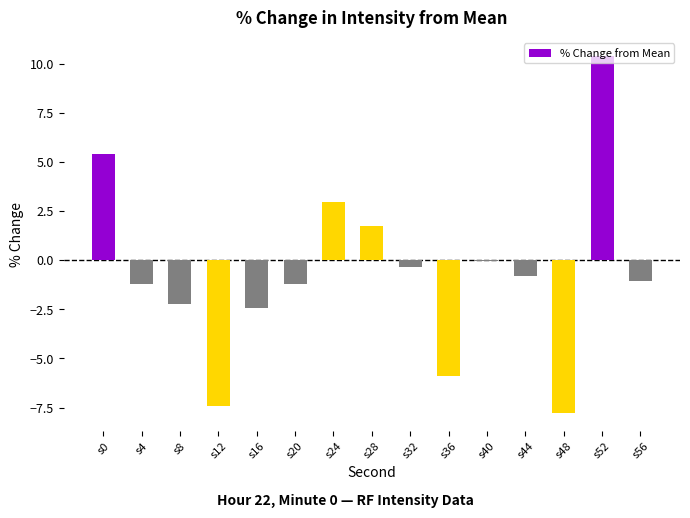

Which label corresponds to the largest value in the chart?

s52